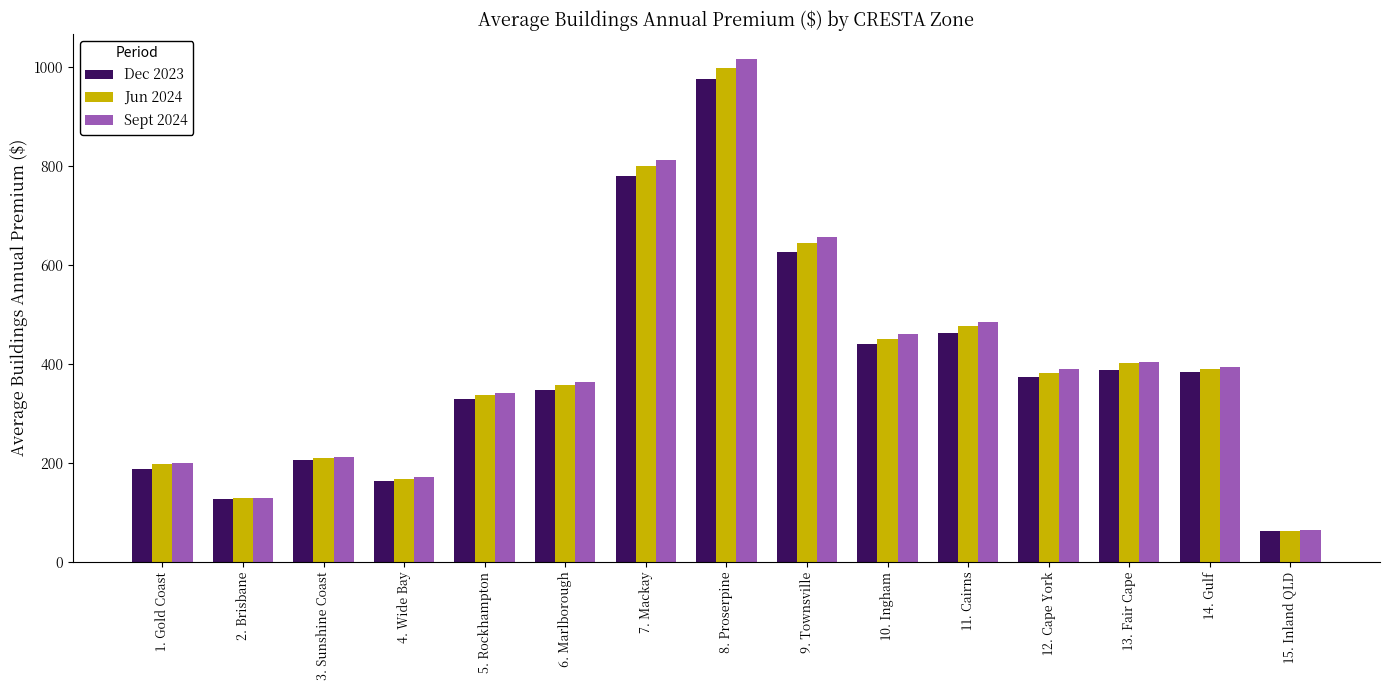

What is the label of the 5th bar from the right?

11. Cairns